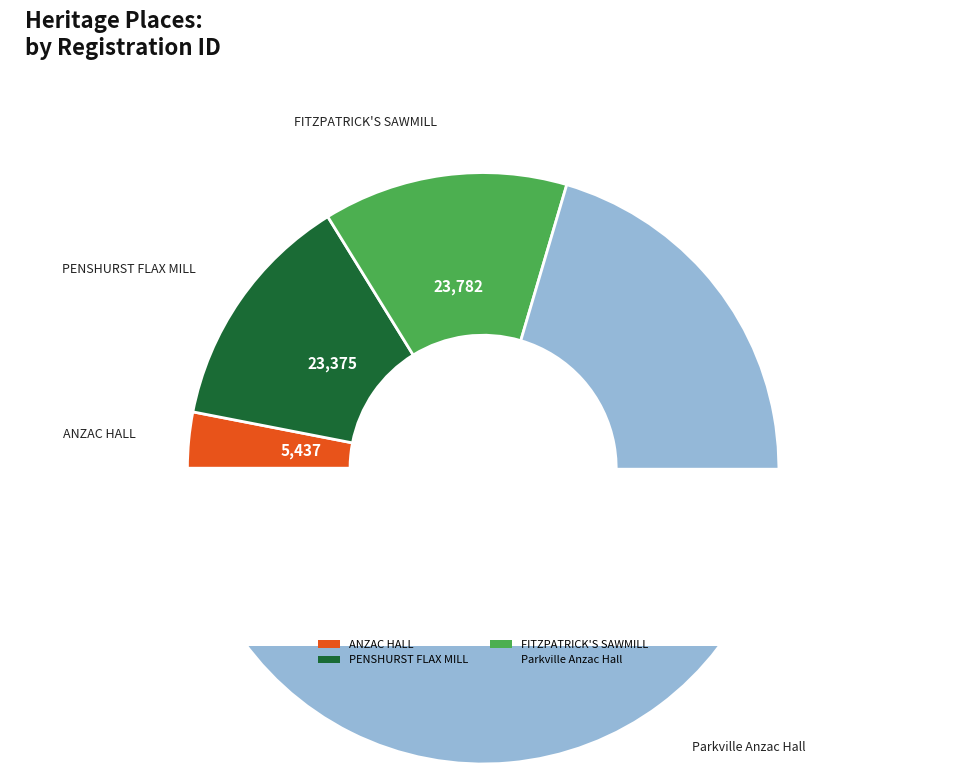

To the nearest percent, what is the average slice percentage?

25%